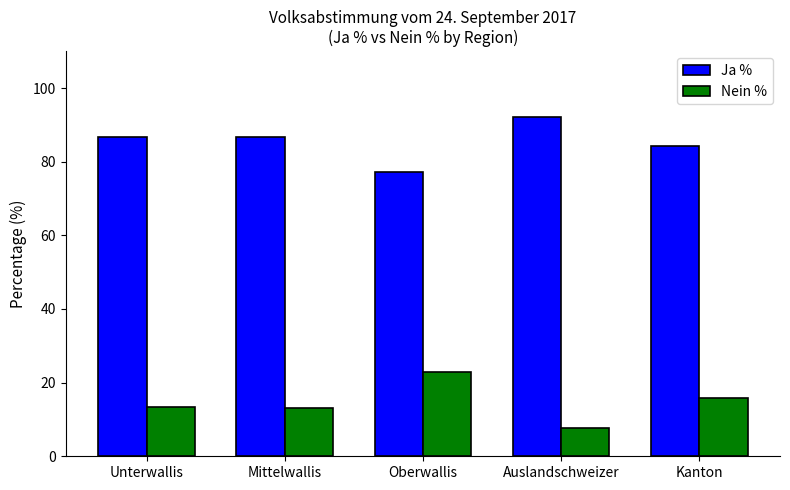

What is the highest value of the Nein % series?

22.8